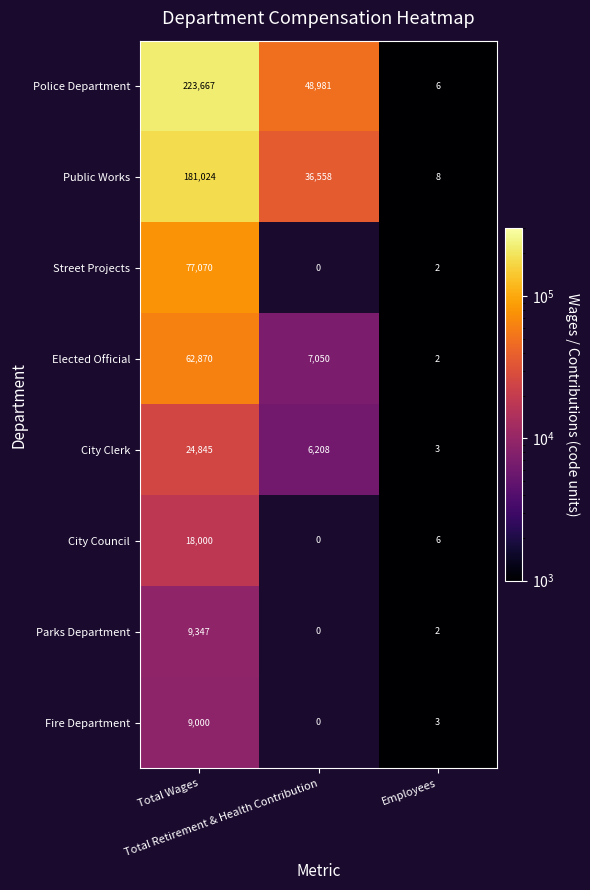

Which category has the highest value in the Police Department series?

Total Wages